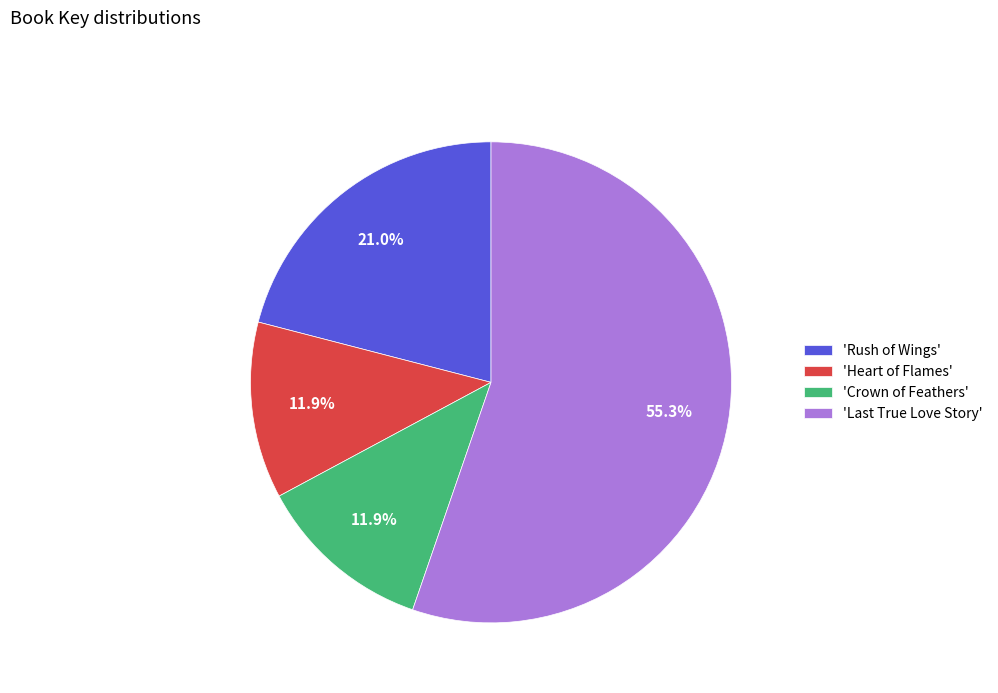

Is there a majority slice in this chart?

Yes